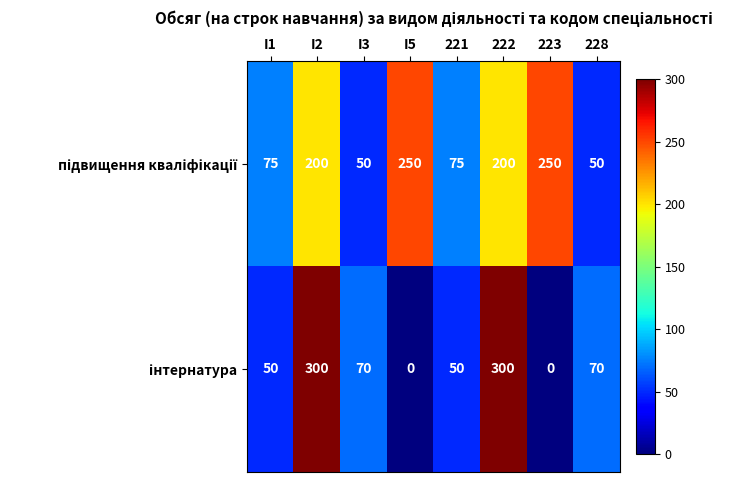

What is the difference between the highest and lowest values at I5?

250